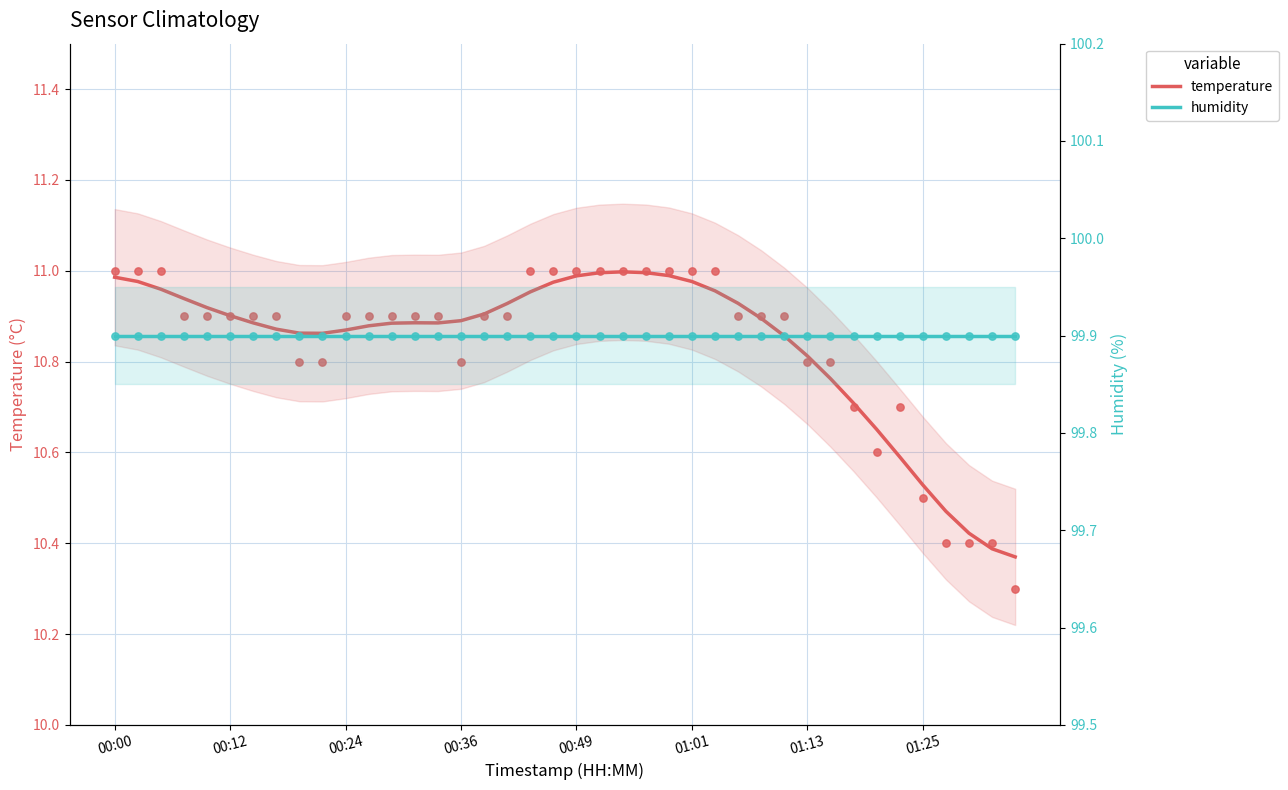

Which series reaches the maximum Y coordinate?

humidity